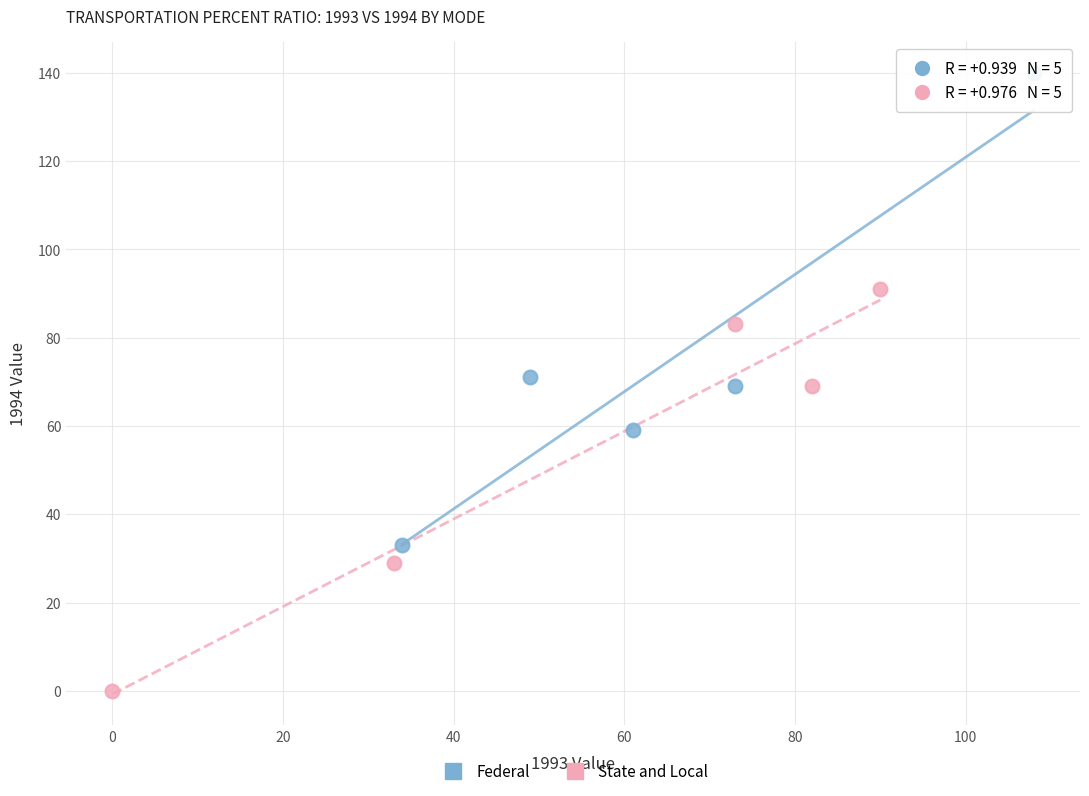

What are all the series names shown in the legend?

Federal, State and Local